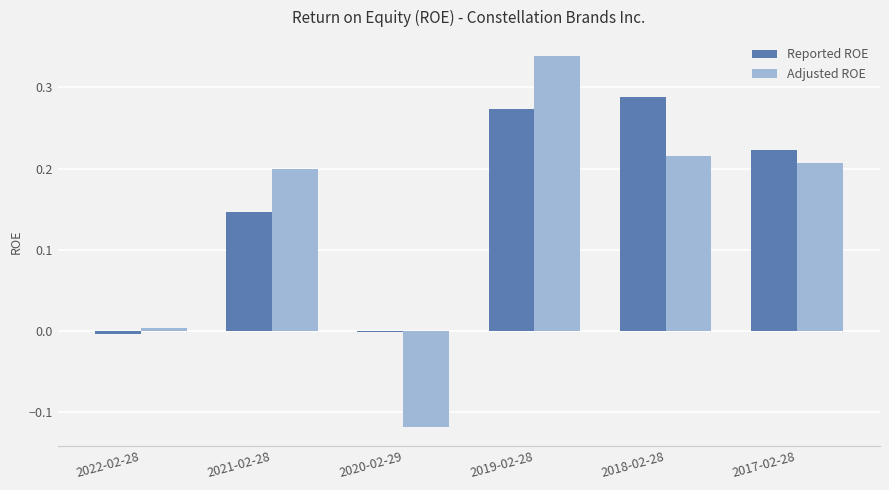

What are all the series names shown in the legend?

Reported ROE, Adjusted ROE